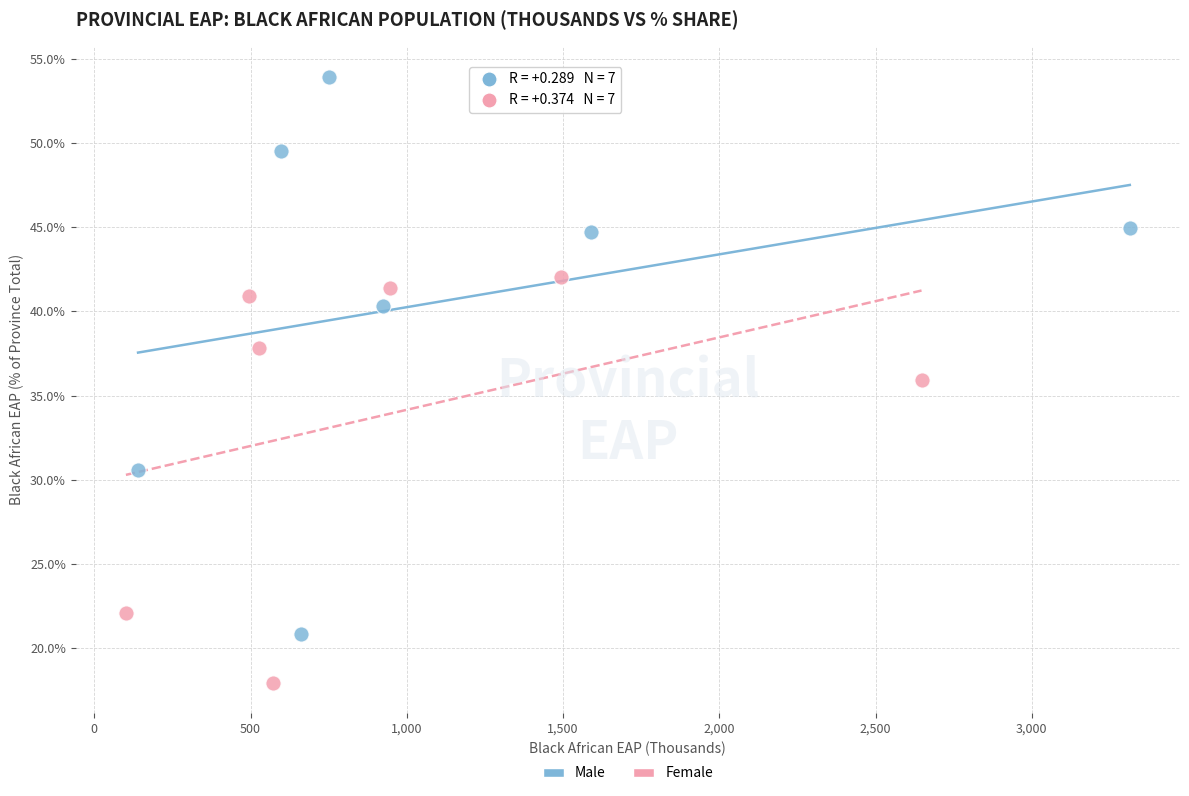

Which series contains the highest Y value?

Male